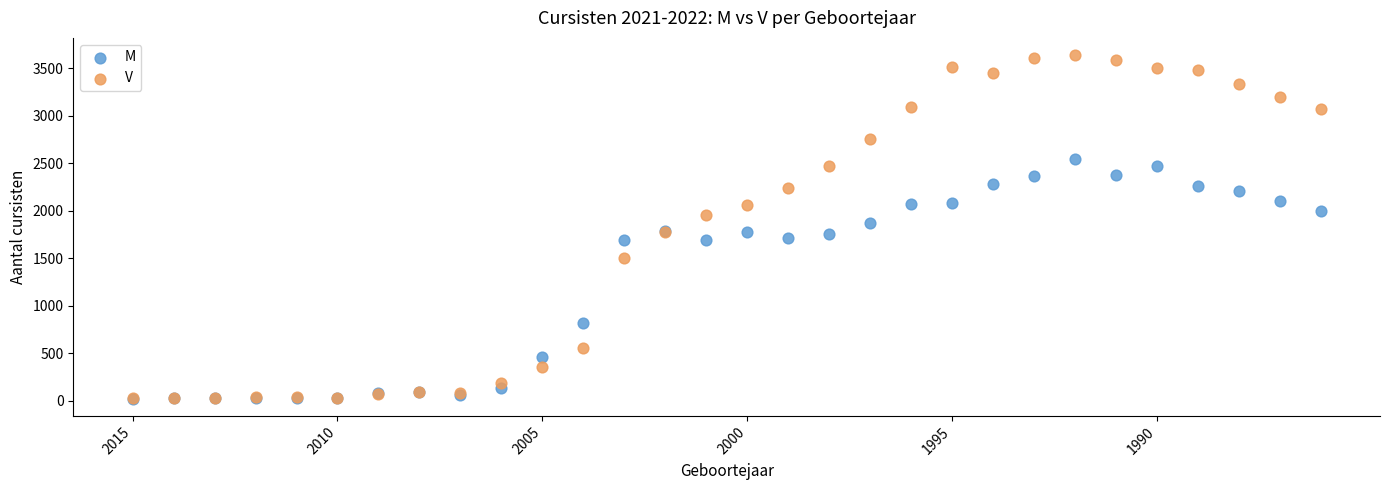

Which series has the largest Y range (max minus min)?

V